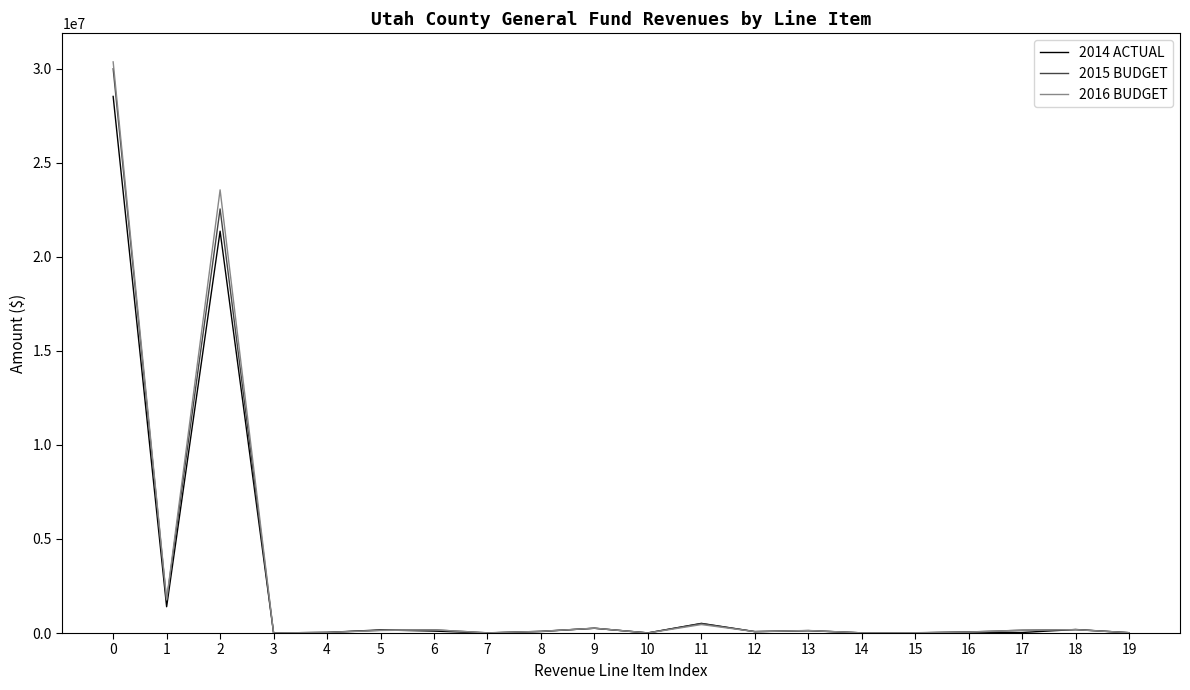

Where do 2014 ACTUAL and 2016 BUDGET first cross each other?

2 and 3